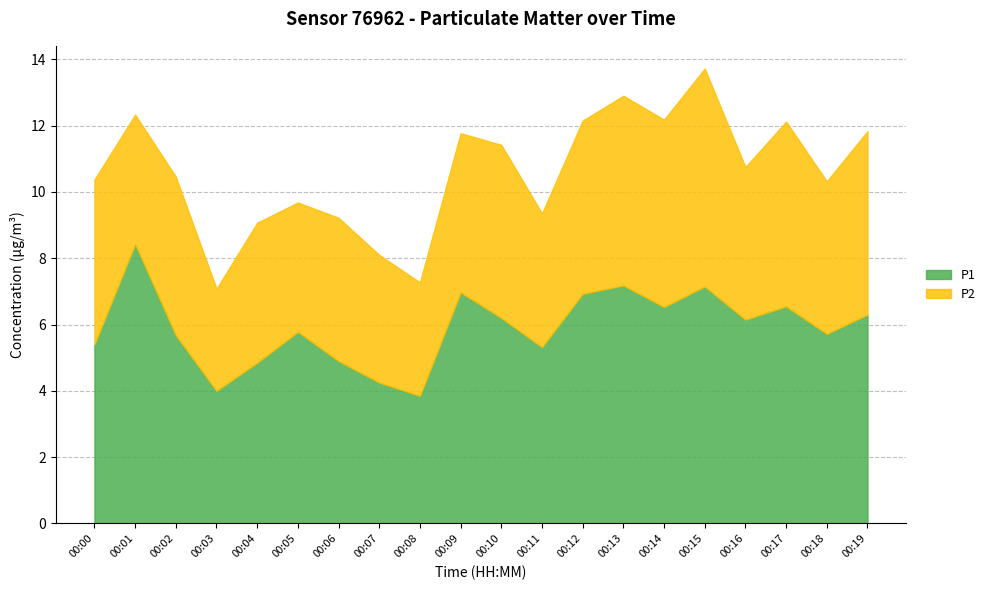

Reading left to right, extract all data points from this chart.

00:00=5.4	00:01=8.4	00:02=5.7	00:03=4.0	00:04=4.8	00:05=5.8	00:06=4.9	00:07=4.2	00:08=3.9	00:09=7.0	00:10=6.2	00:11=5.3	00:12=6.9	00:13=7.2	00:14=6.5	00:15=7.2	00:16=6.2	00:17=6.5	00:18=5.7	00:19=6.3